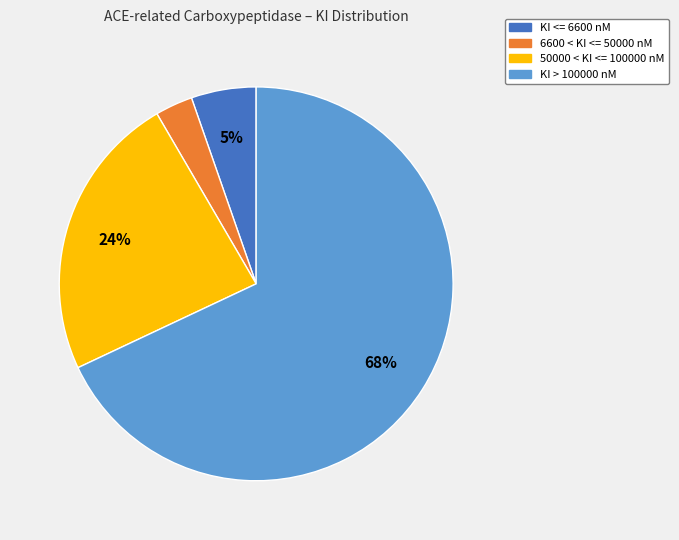

How many segments does this pie chart have?

4